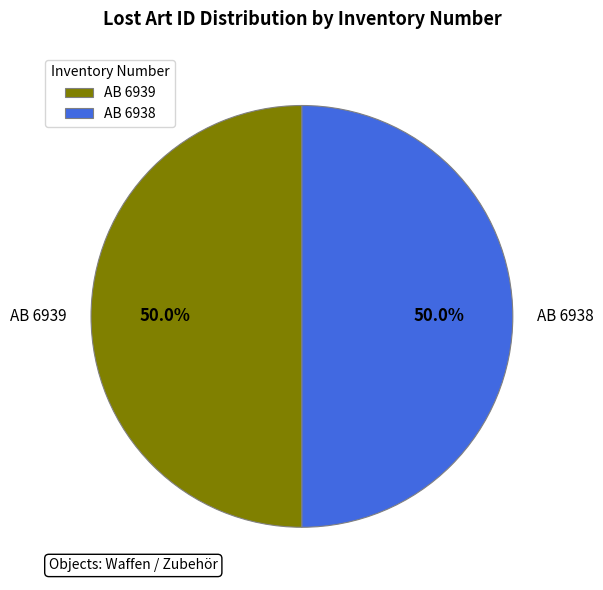

How much of the chart is everything except AB 6938?

50.0%